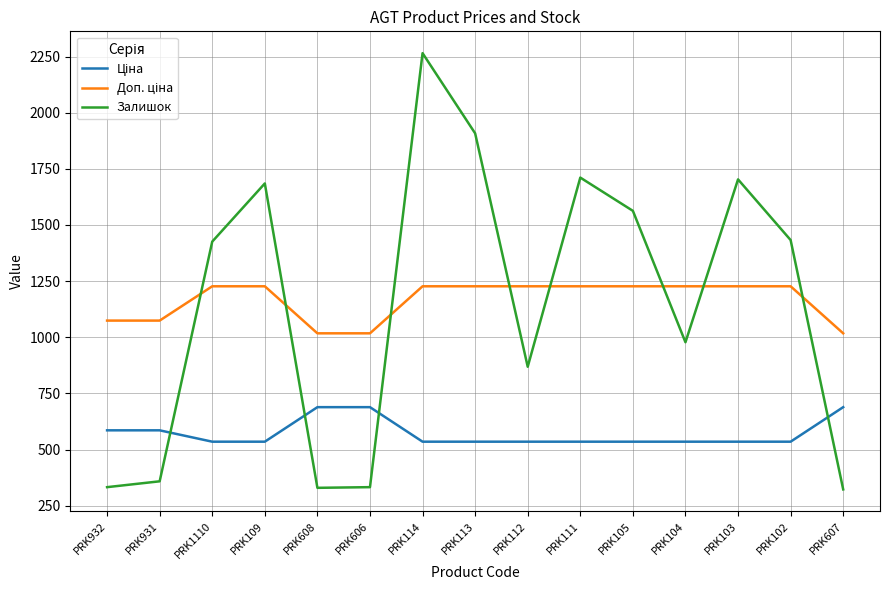

What is the spread (max minus min) of values at PRK1110?

890.6